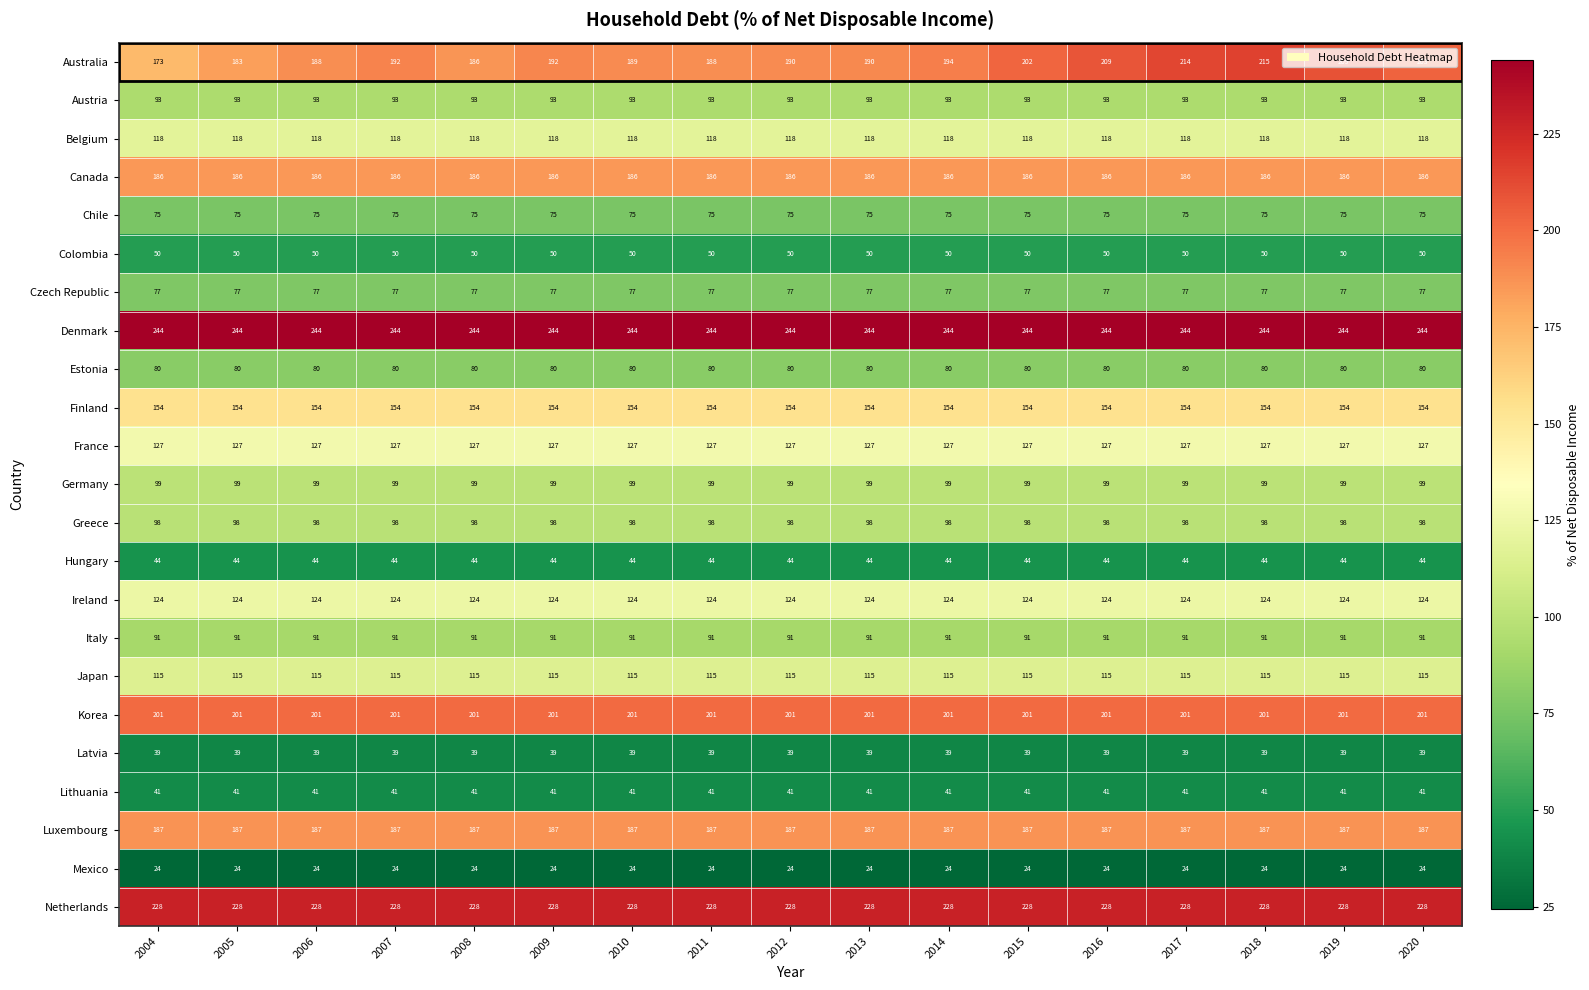

Is the value of Hungary at 2012 greater than the value of Finland at 2011?

No